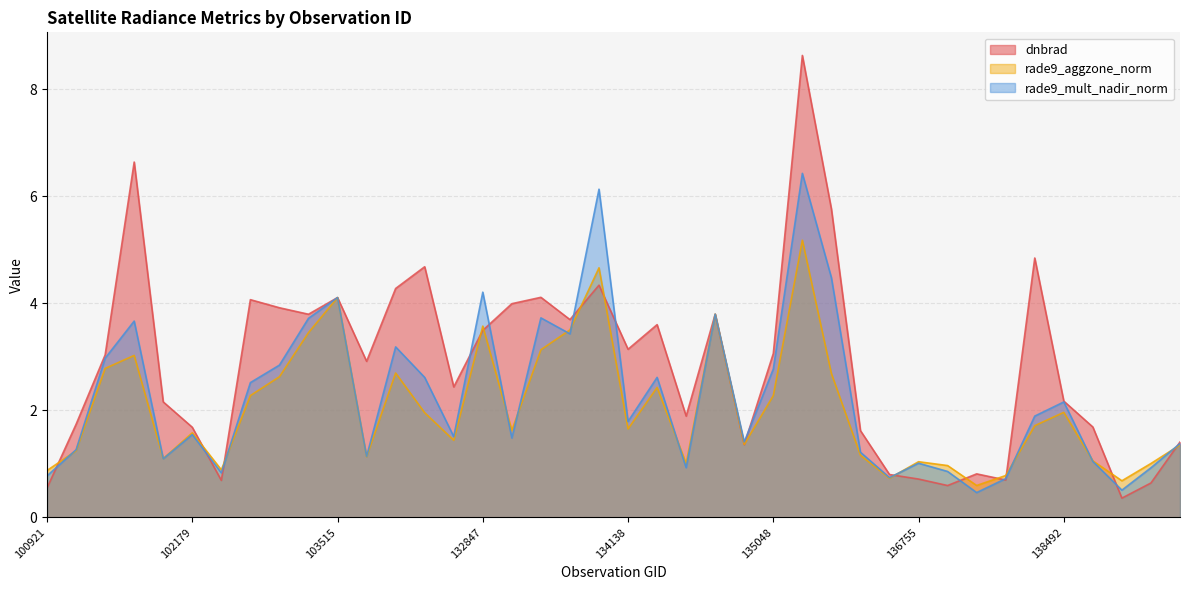

What is the difference between the highest and lowest values at 133209?

2.5